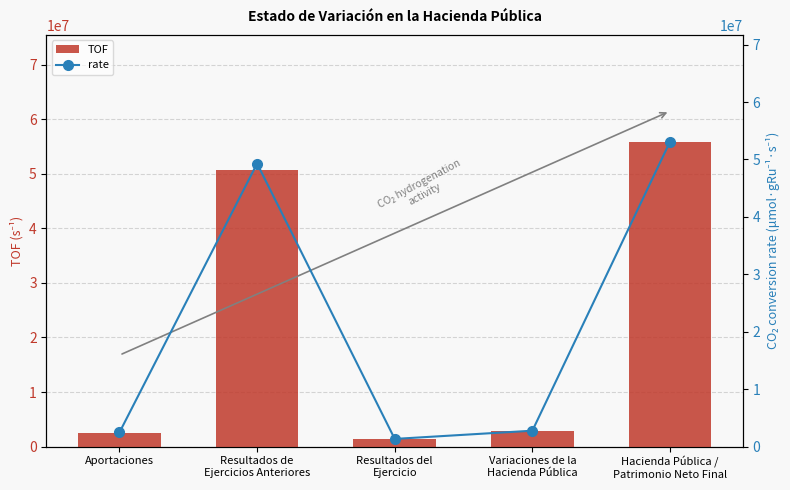

How many groups of bars are there?

5